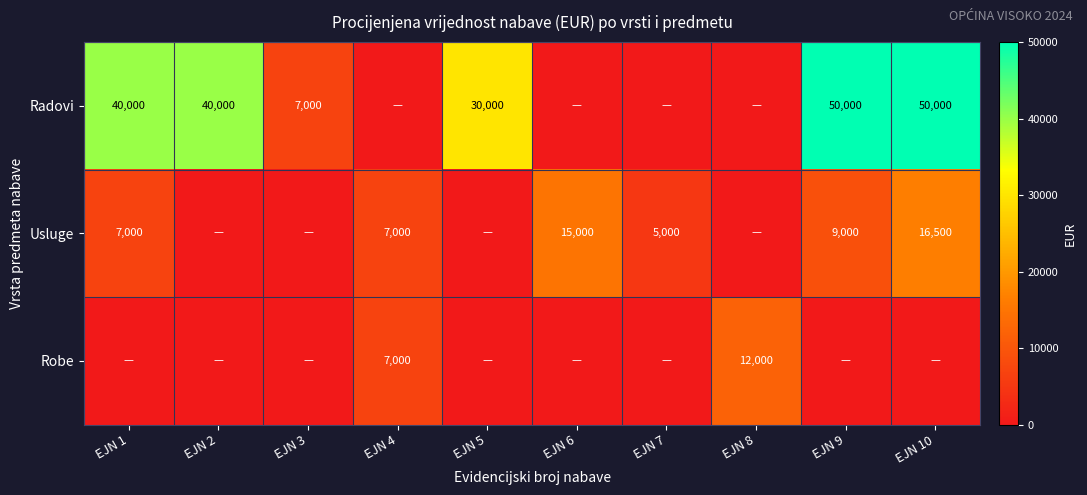

Is the value of Radovi at EJN 9 greater than the value of Robe at EJN 8?

Yes